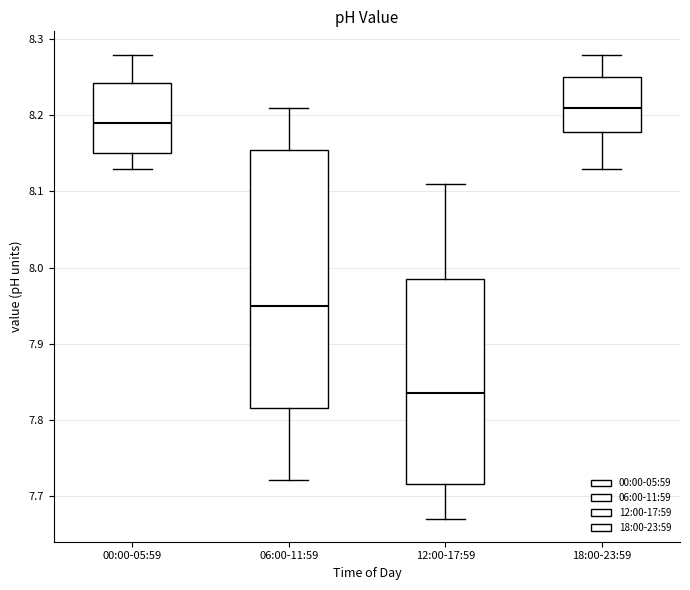

Comparing the boxes themselves (not the whiskers), which one is the tallest?

06:00-11:59